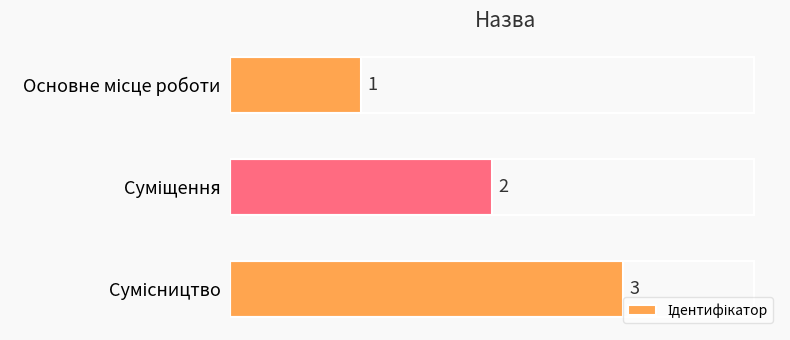

What is the sum of all values?

6